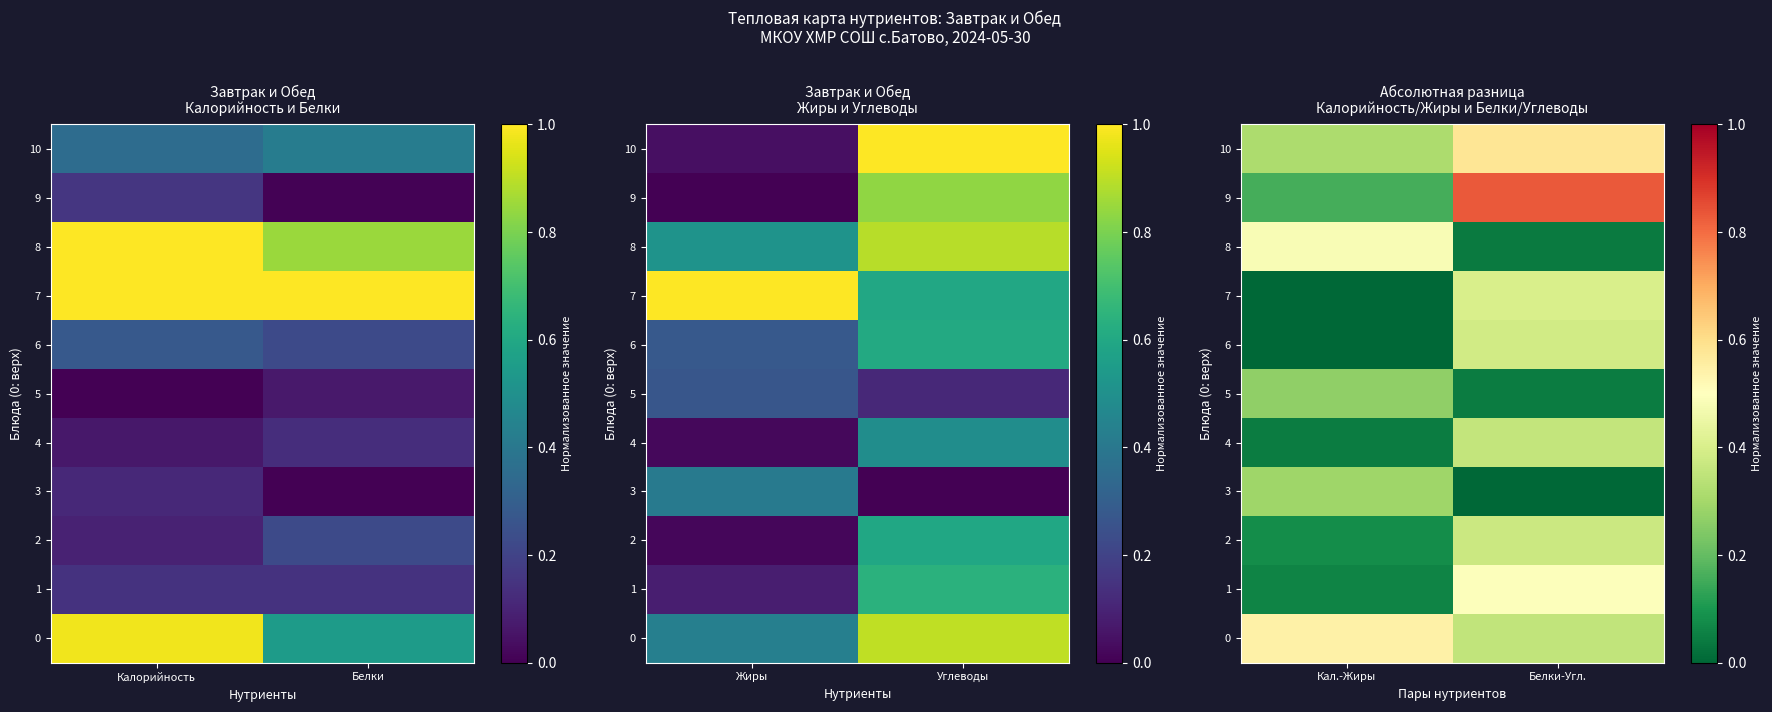

What is the average value of the 9 series?

0.5